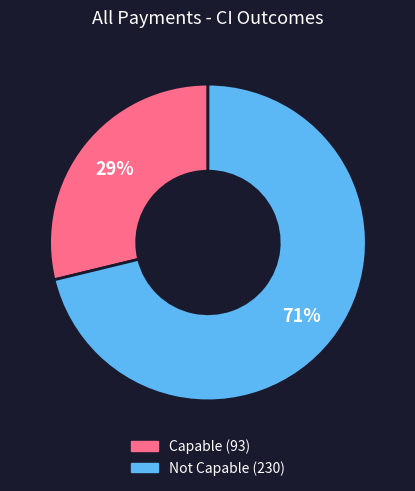

Is there any slice that represents more than half of the pie?

Yes